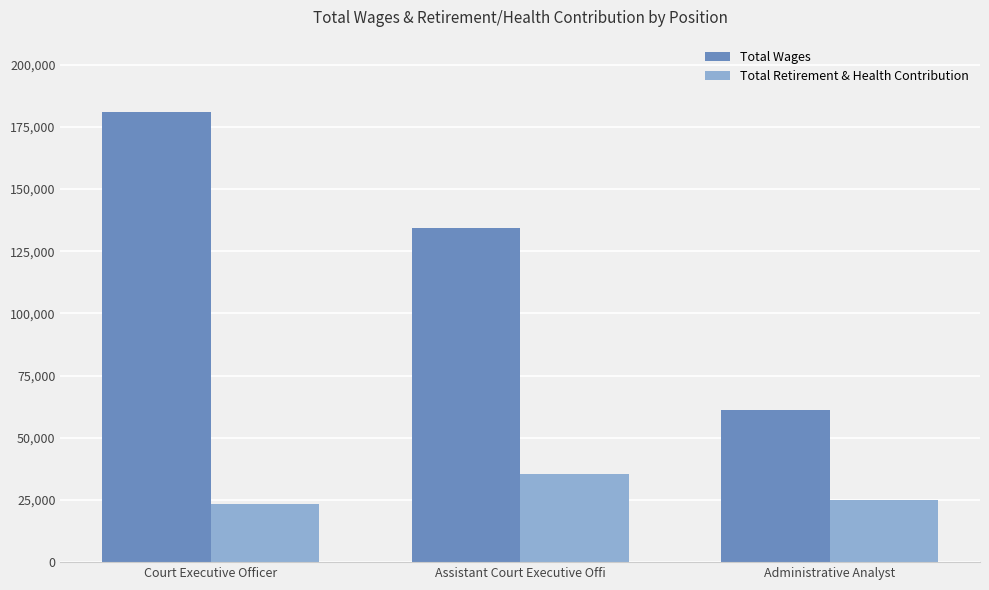

What is the value of the Total Wages bar at the 1st from the left?

180891